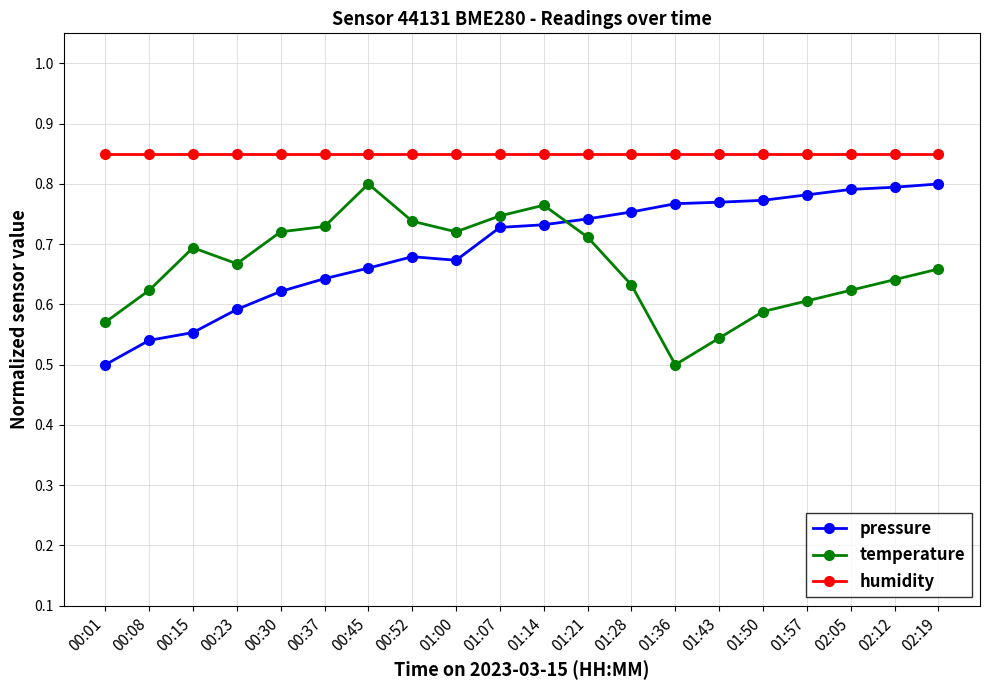

What are all the series names shown in the legend?

pressure, temperature, humidity